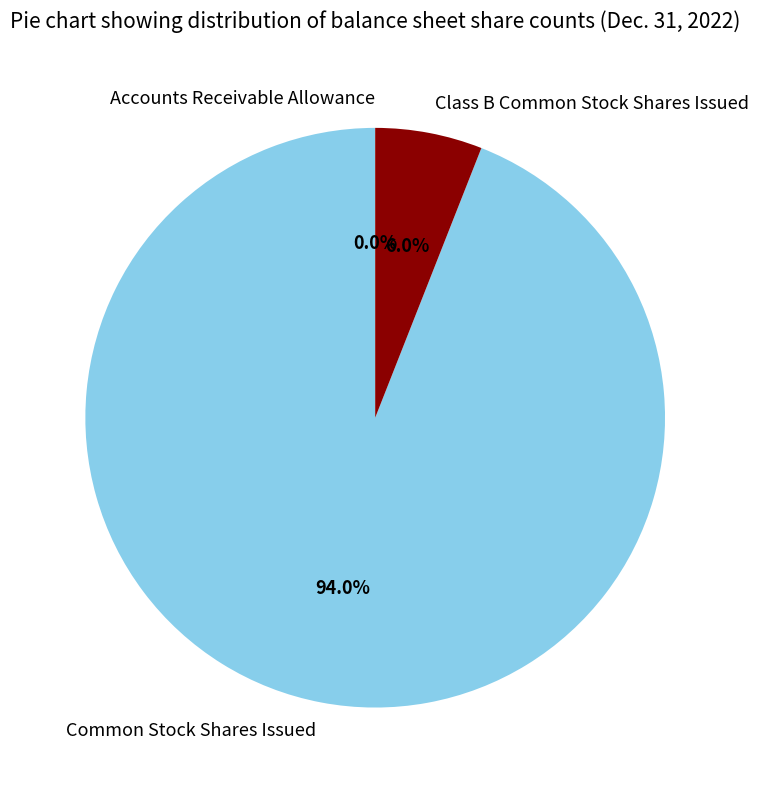

Is it true that Common Stock Shares Issued is 99% of the pie?

False